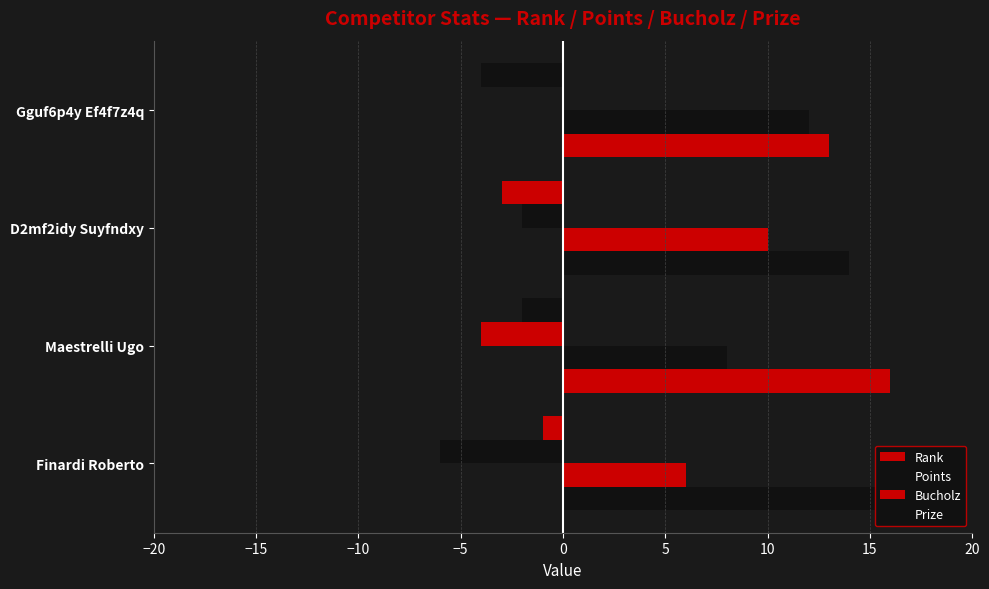

What are all the series names shown in the legend?

Rank, Points, Bucholz, Prize